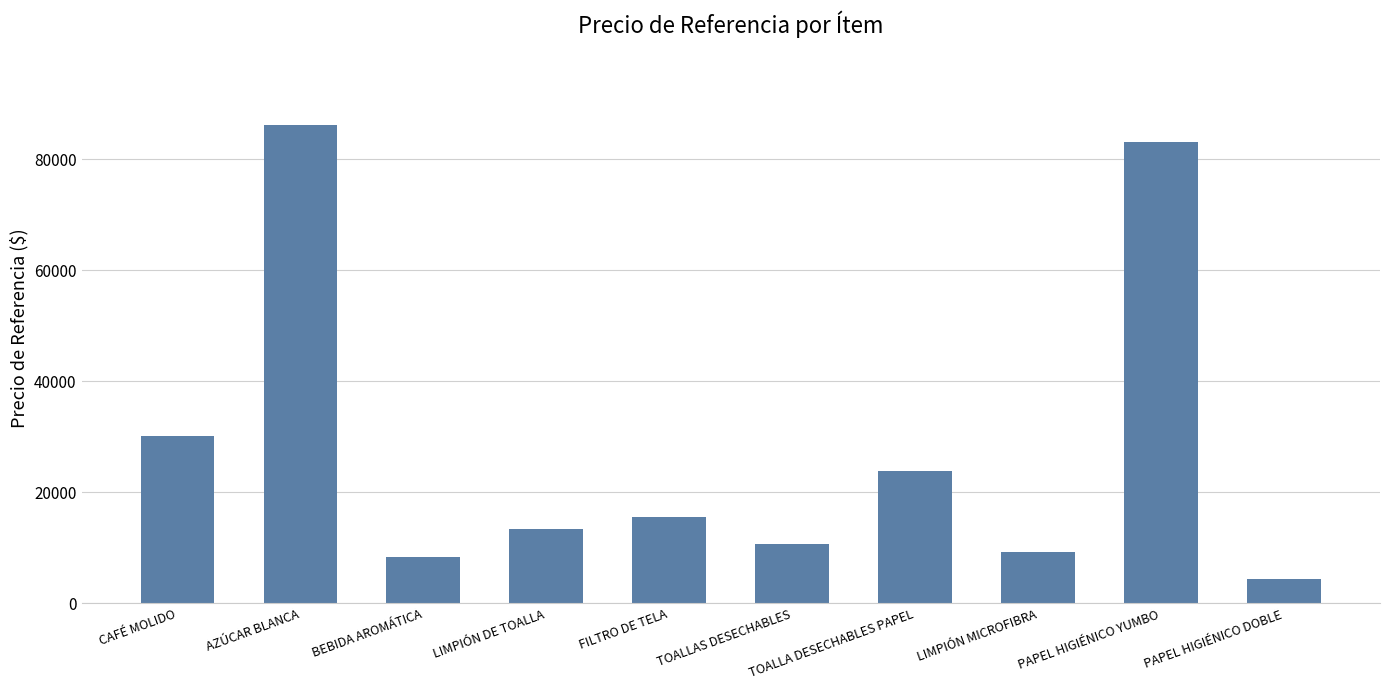

What is the label of the 8th bar from the left?

LIMPIÓN MICROFIBRA